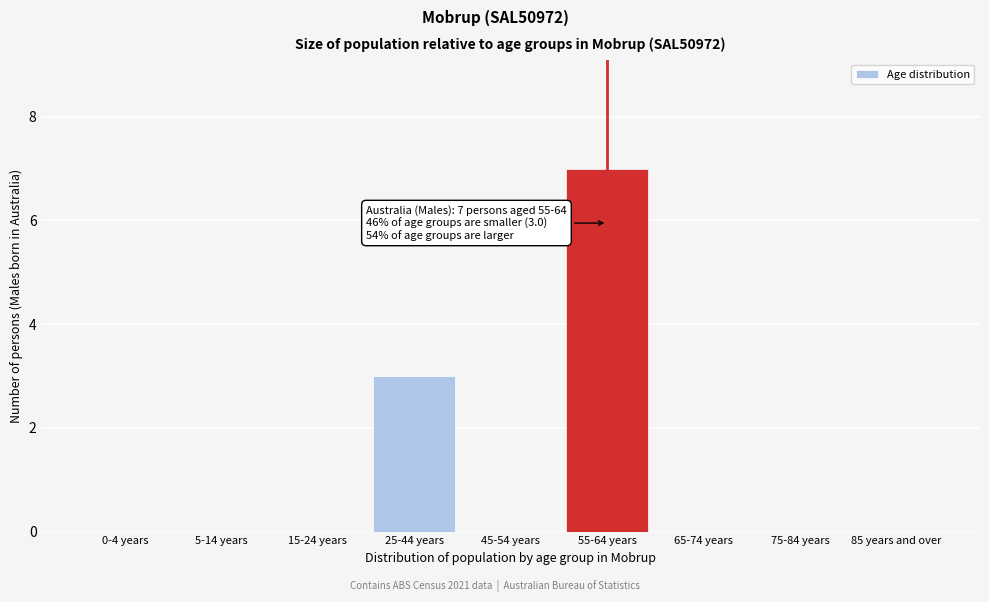

Reading left to right, what are all the values shown in this chart?

0-4 years=0	5-14 years=0	15-24 years=0	25-44 years=3	45-54 years=0	55-64 years=7	65-74 years=0	75-84 years=0	85 years and over=0